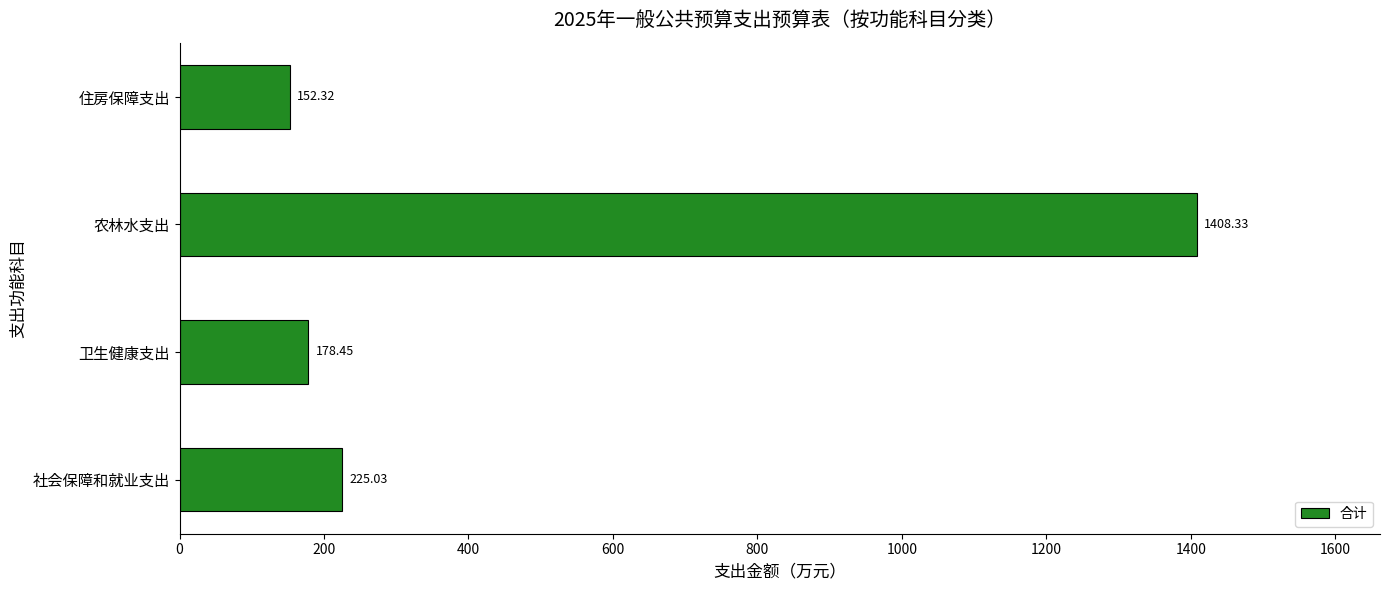

What is the difference between the values at 农林水支出 and 卫生健康支出?

1229.9